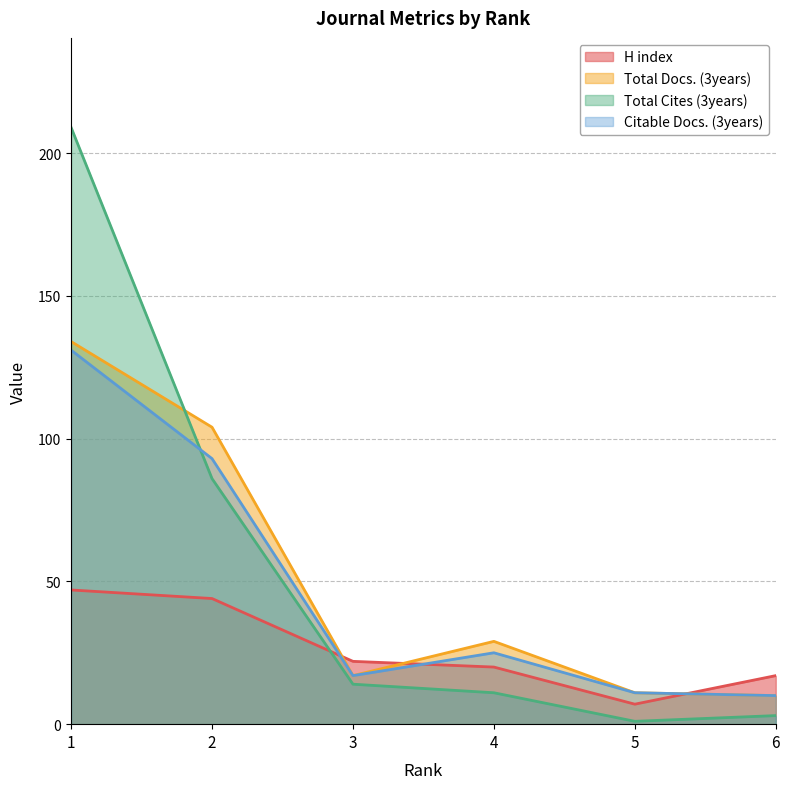

What is the value of the H index point at the 3rd from the left?

22